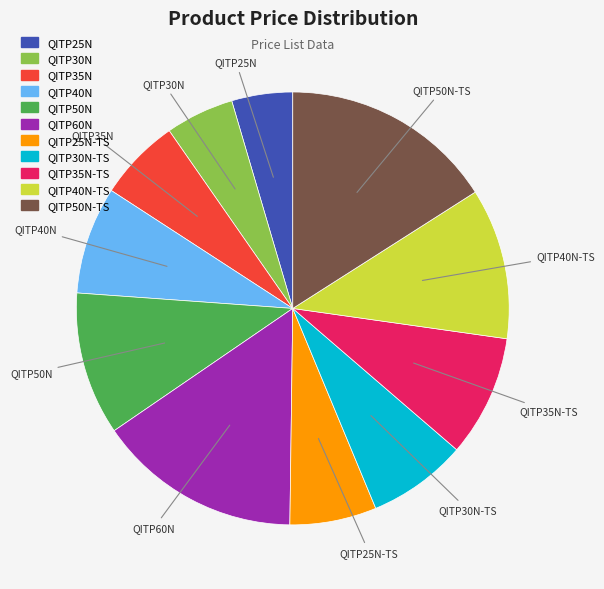

Which slice is the largest?

QITP50N-TS